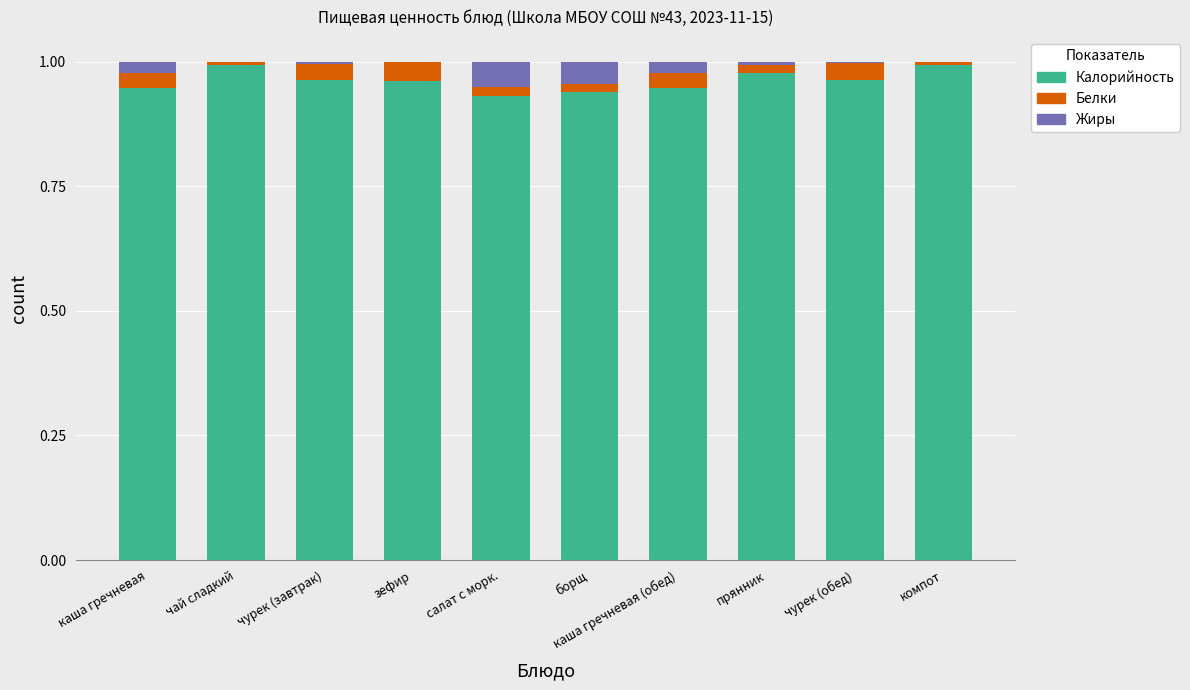

How many categories are shown in the chart?

10